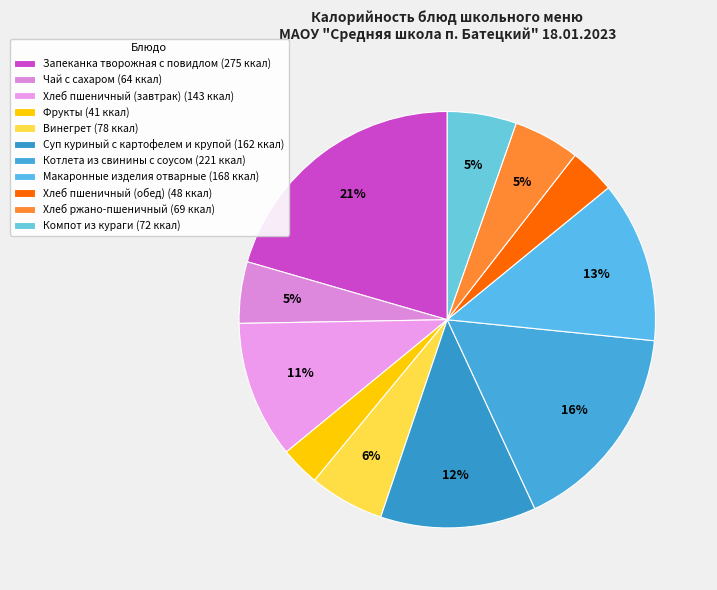

What is the total percentage of Суп куриный с картофелем и крупой and Фрукты?

15.1%